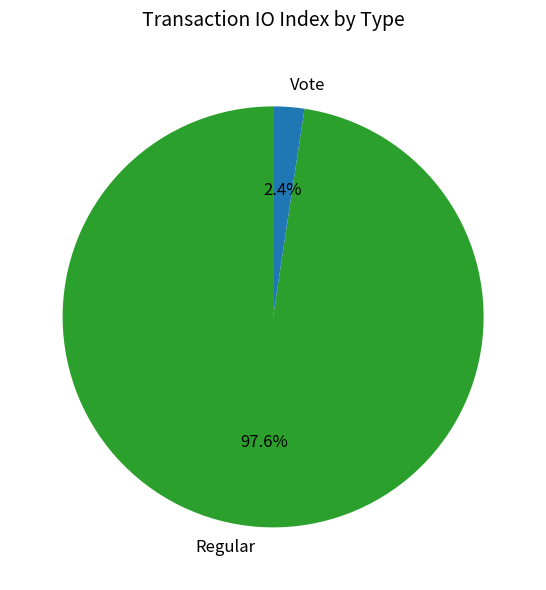

Which slice represents more than half of the pie?

Regular